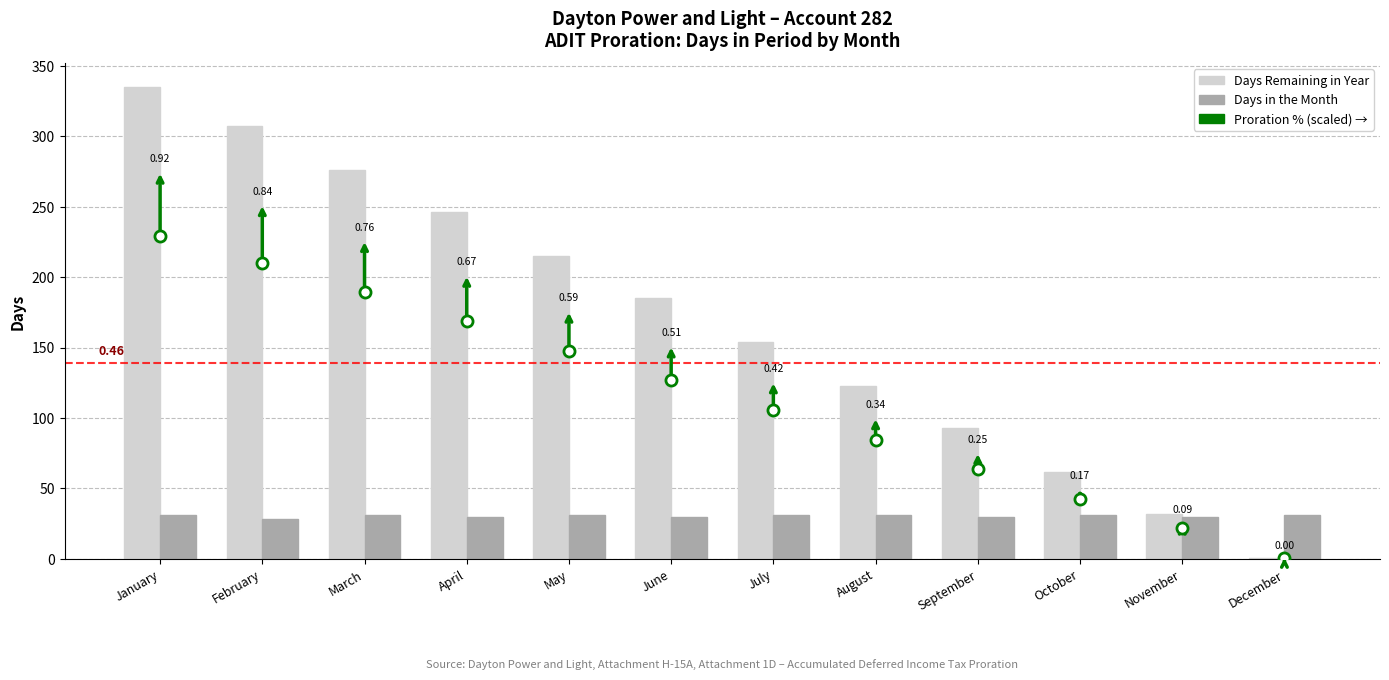

Are the bars horizontal?

No